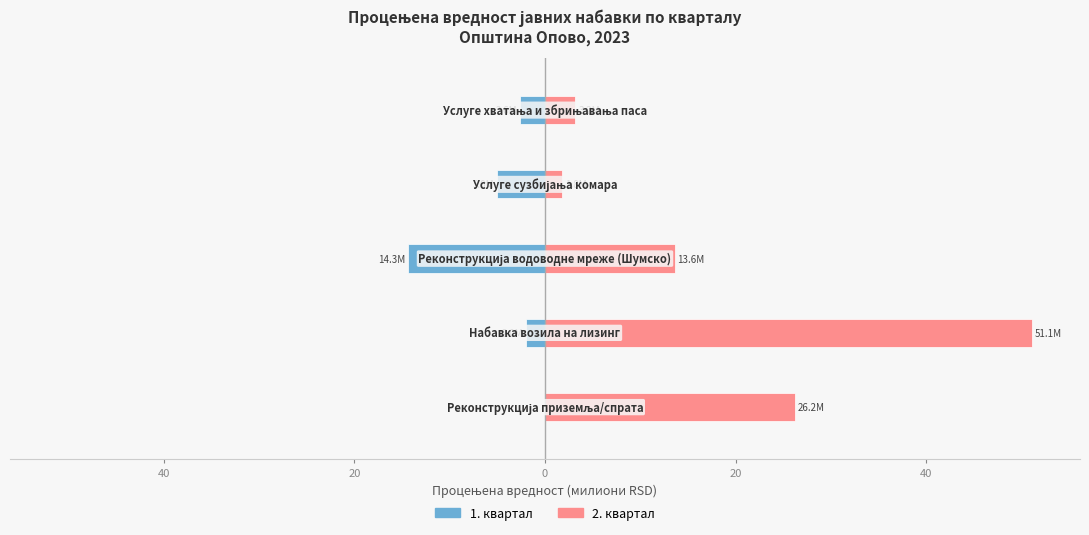

What is the maximum value shown in the chart?

51.1